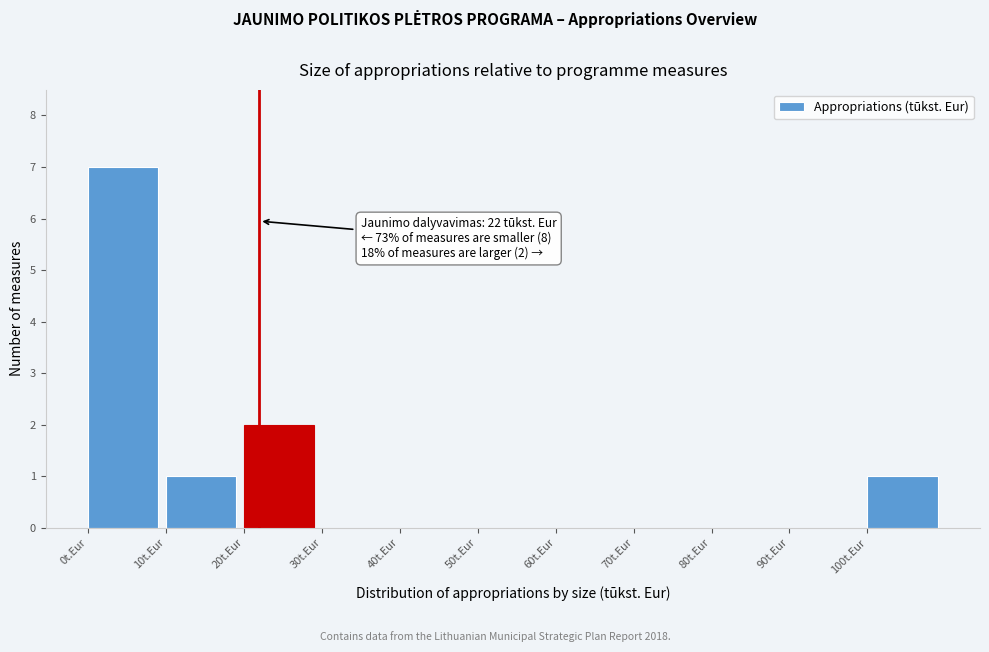

Which range on the x-axis has the tallest bar?

0 to 10